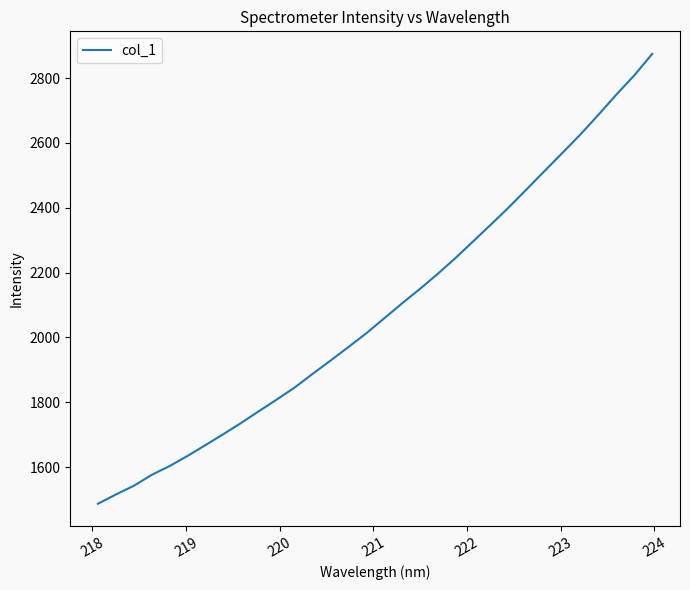

What is the greatest value displayed?

2875.0